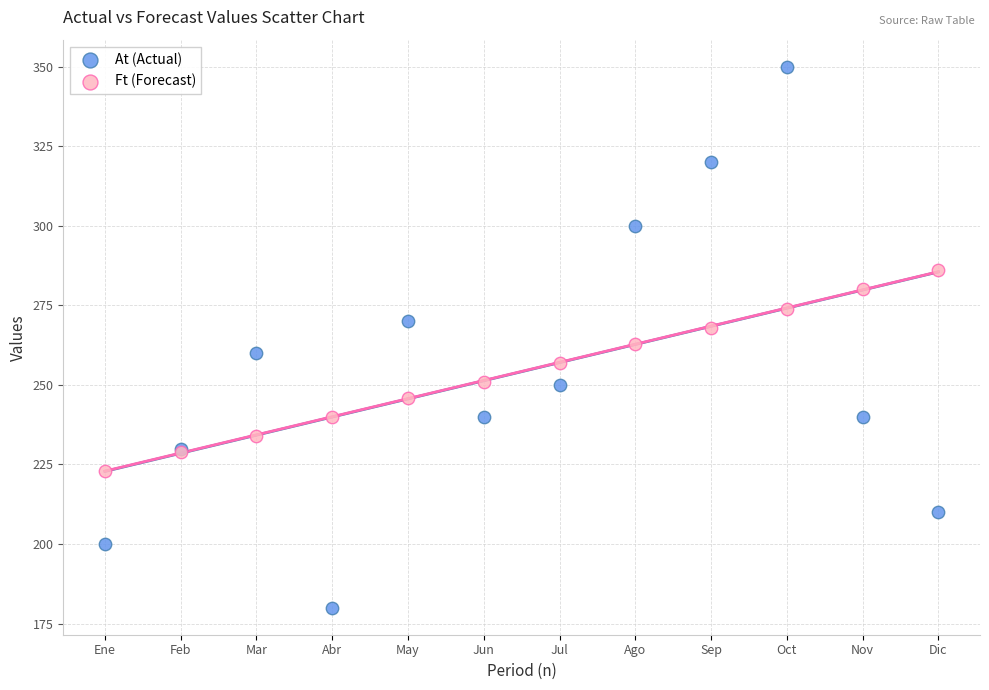

Which series has the largest Y range (max minus min)?

At (Actual)